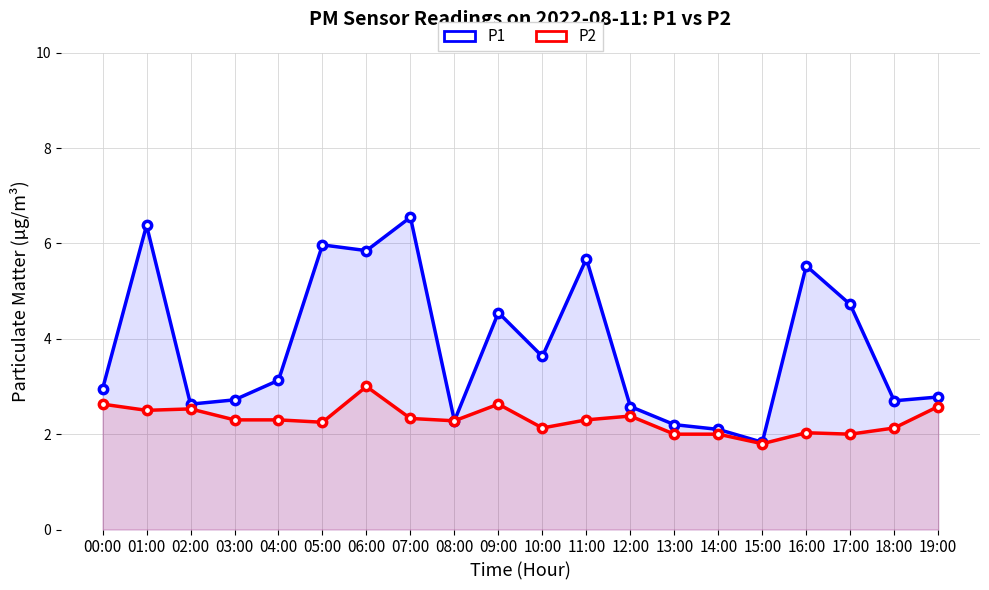

Rank the series by their average value, from highest to lowest.

P1, P2